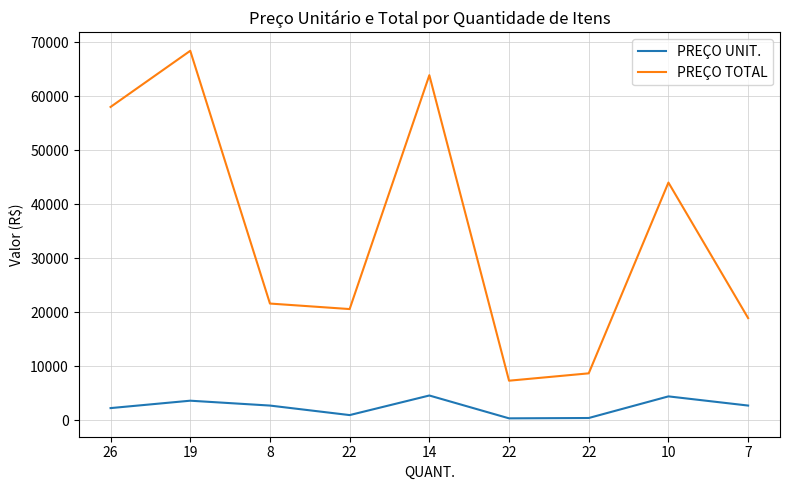

What is the difference between the PREÇO TOTAL values at 26 and 22?

37431.1